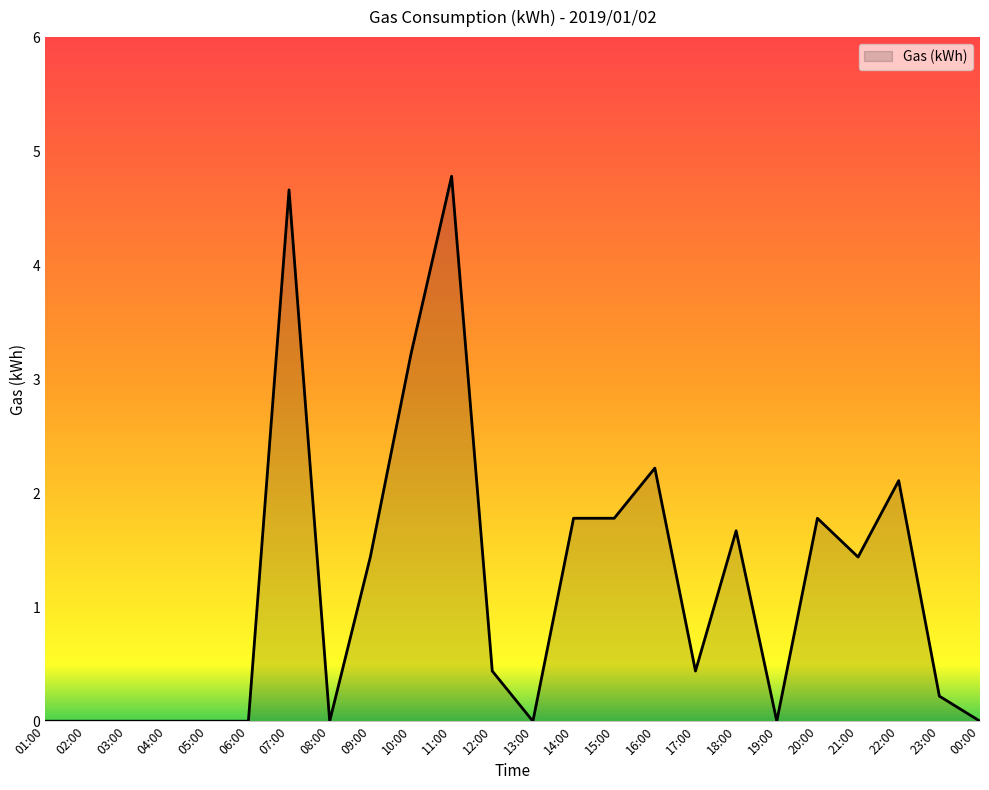

How many categories are shown in the chart?

24